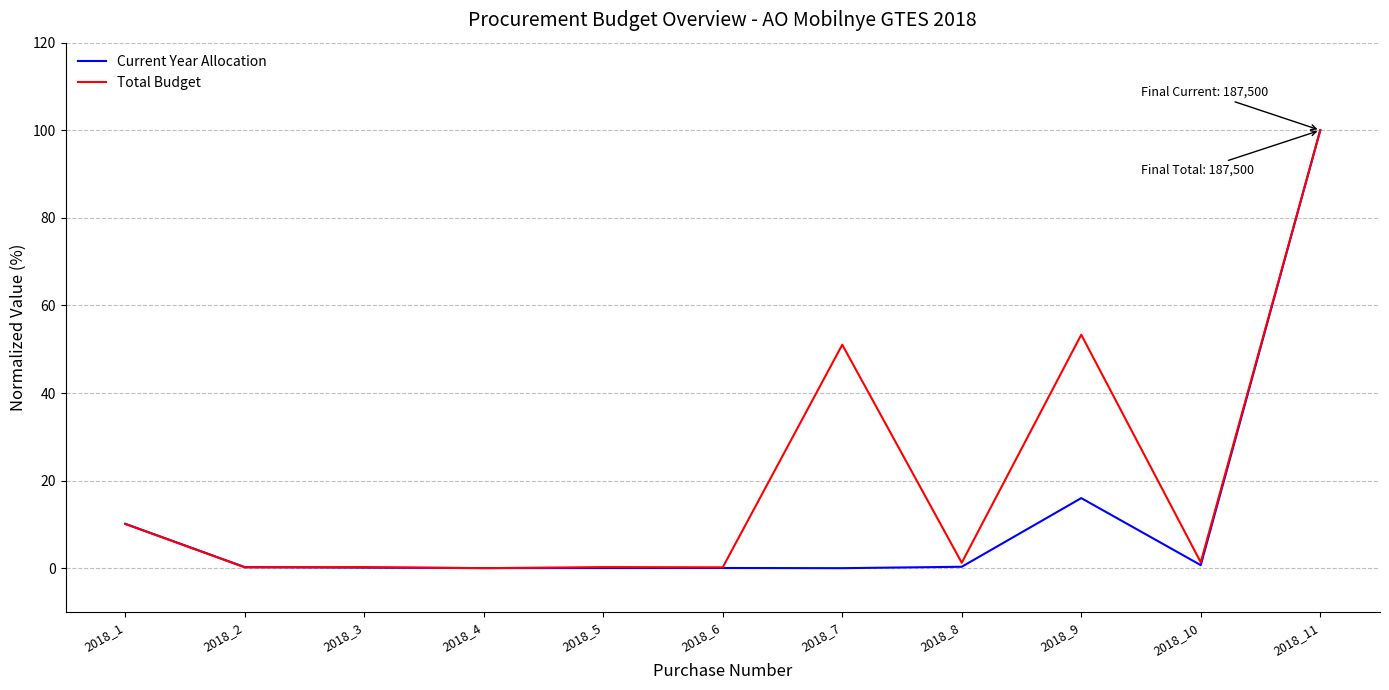

True or false: Current Year Allocation has a value of 100.0 at 2018_11.

True